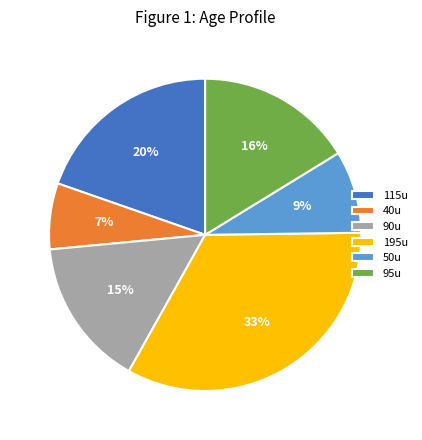

To the nearest percent, what is the difference between the largest and smallest slice percentages?

26%